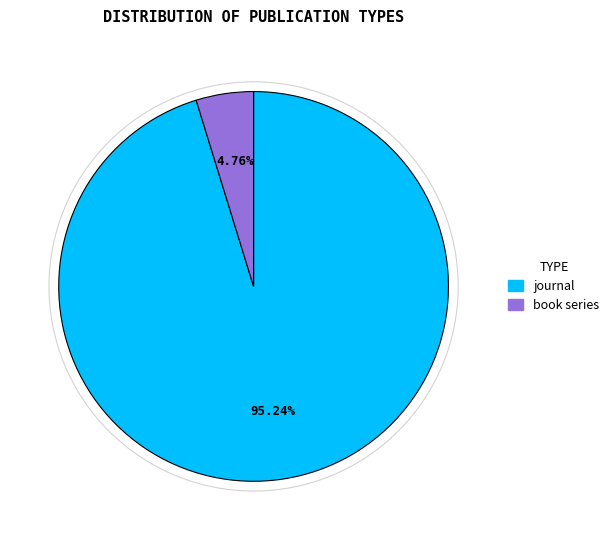

What is the ratio of the value at journal to the value at book series?

20.0